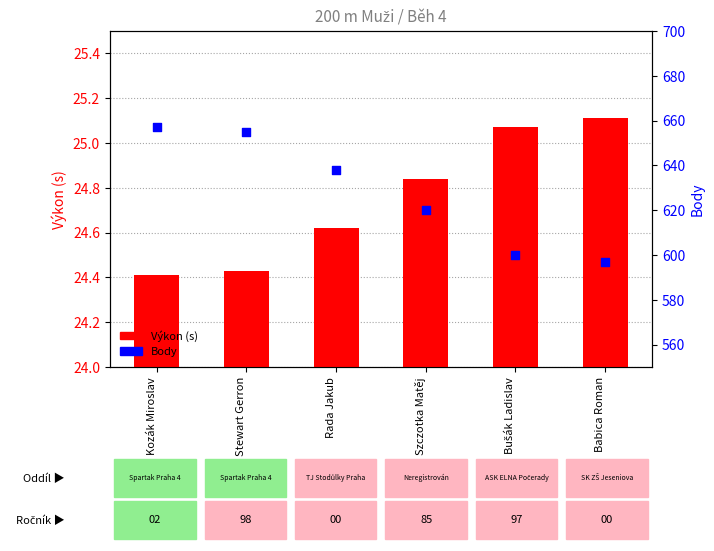

What are all the series names shown in the legend?

Výkon (s), Body